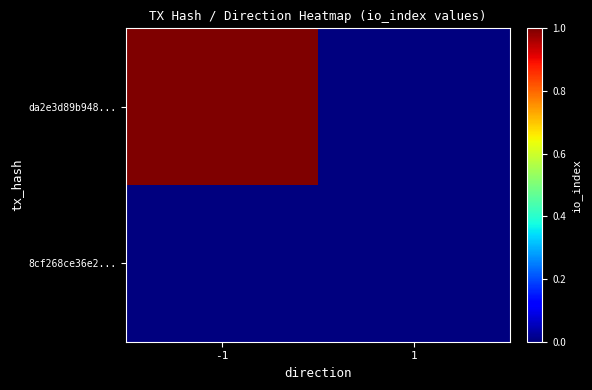

How many series are shown in this chart?

2